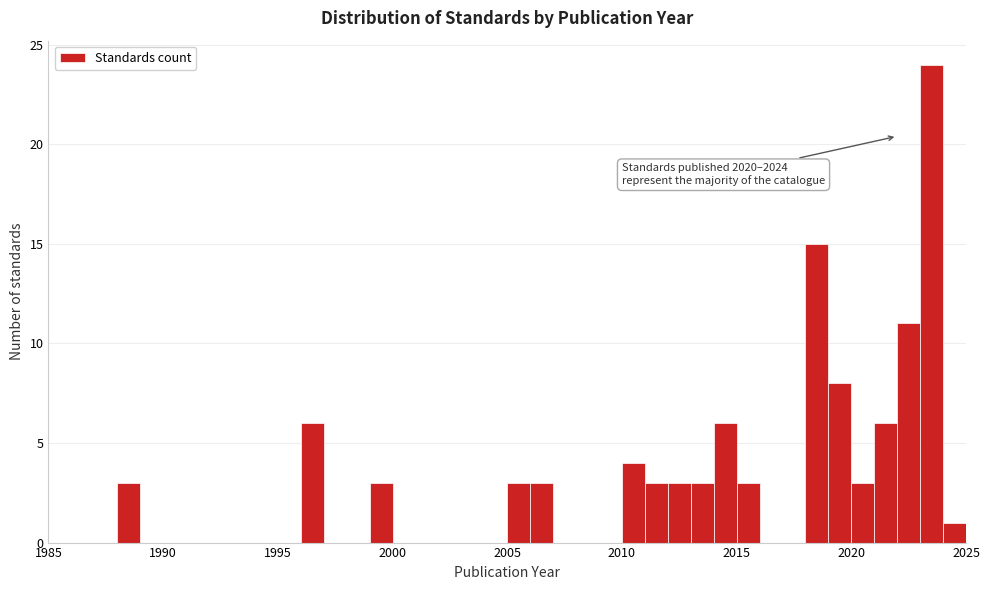

Read against the x-axis, roughly where is the centre of the tallest bar?

2023.5